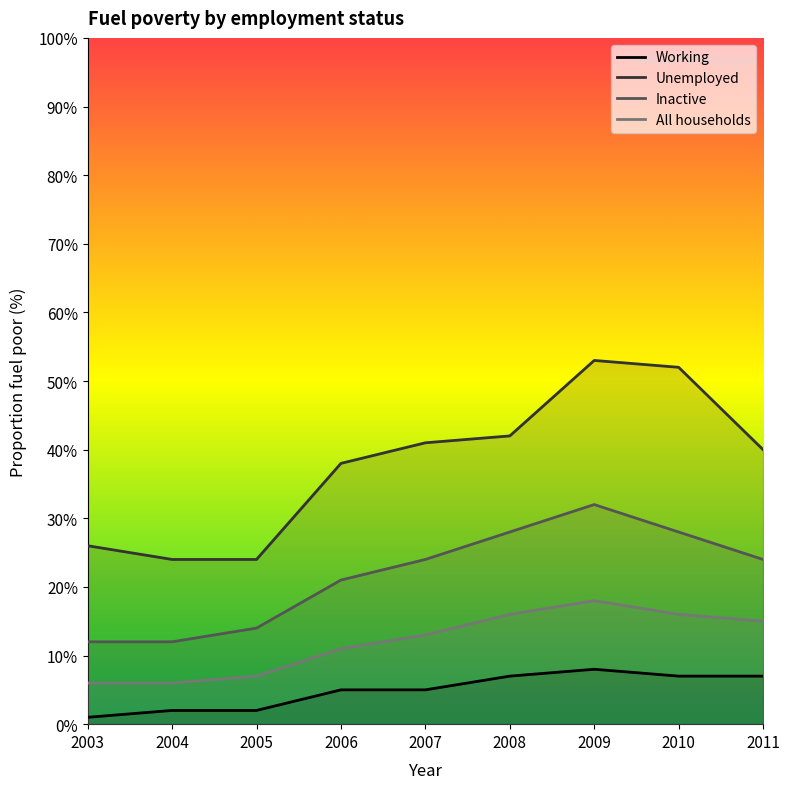

Is the value of Unemployed at 2005 greater than the value of Inactive at 2003?

Yes